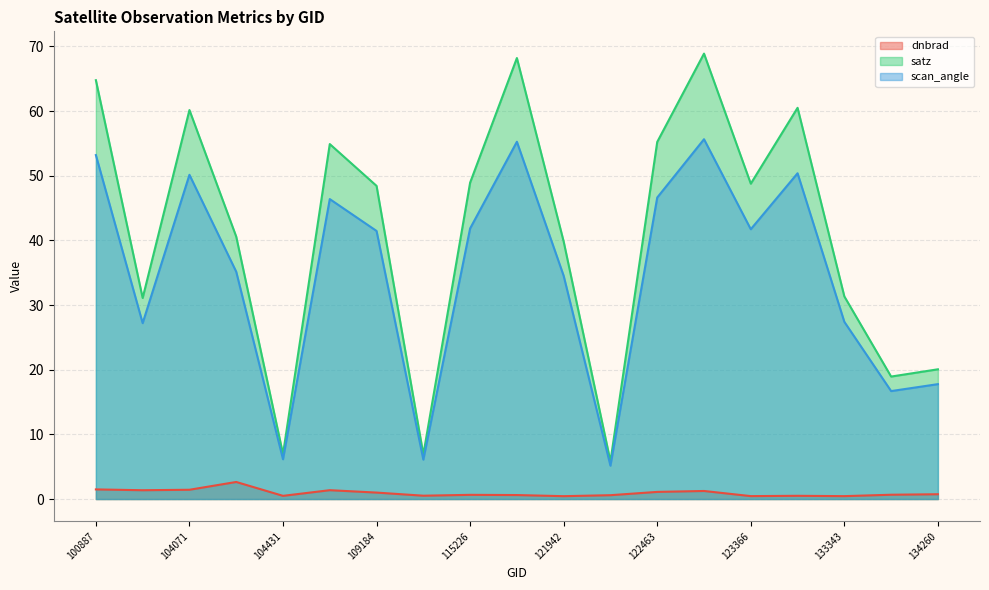

Does the chart have visible grid lines?

Yes